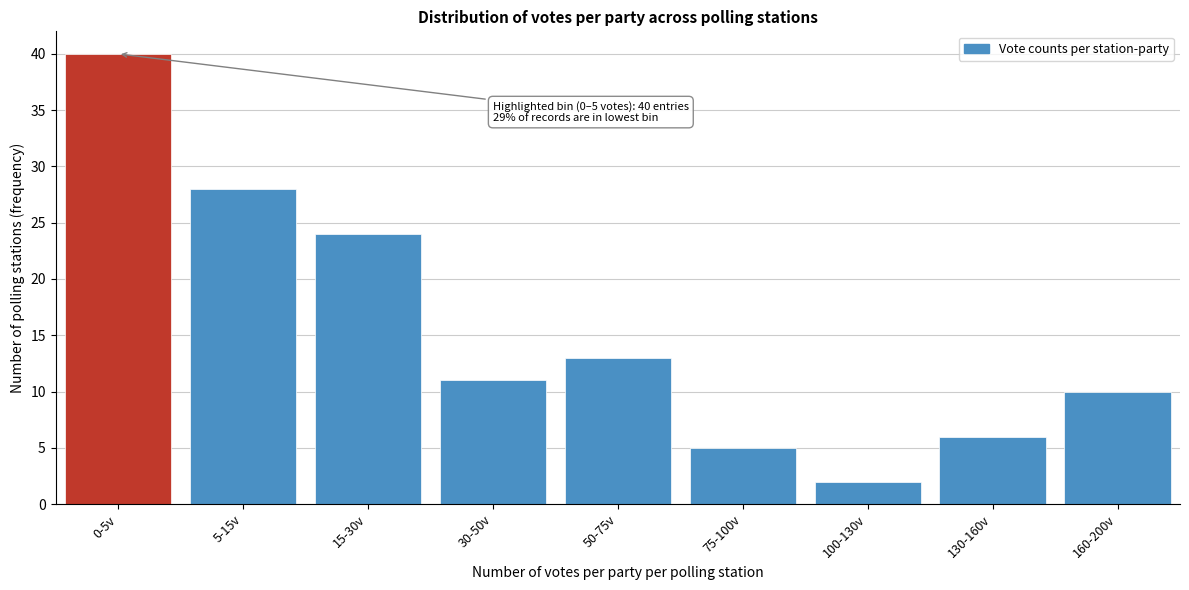

Reading left to right, transcribe all the data shown in this chart.

0-5v=40	5-15v=28	15-30v=24	30-50v=11	50-75v=13	75-100v=5	100-130v=2	130-160v=6	160-200v=10